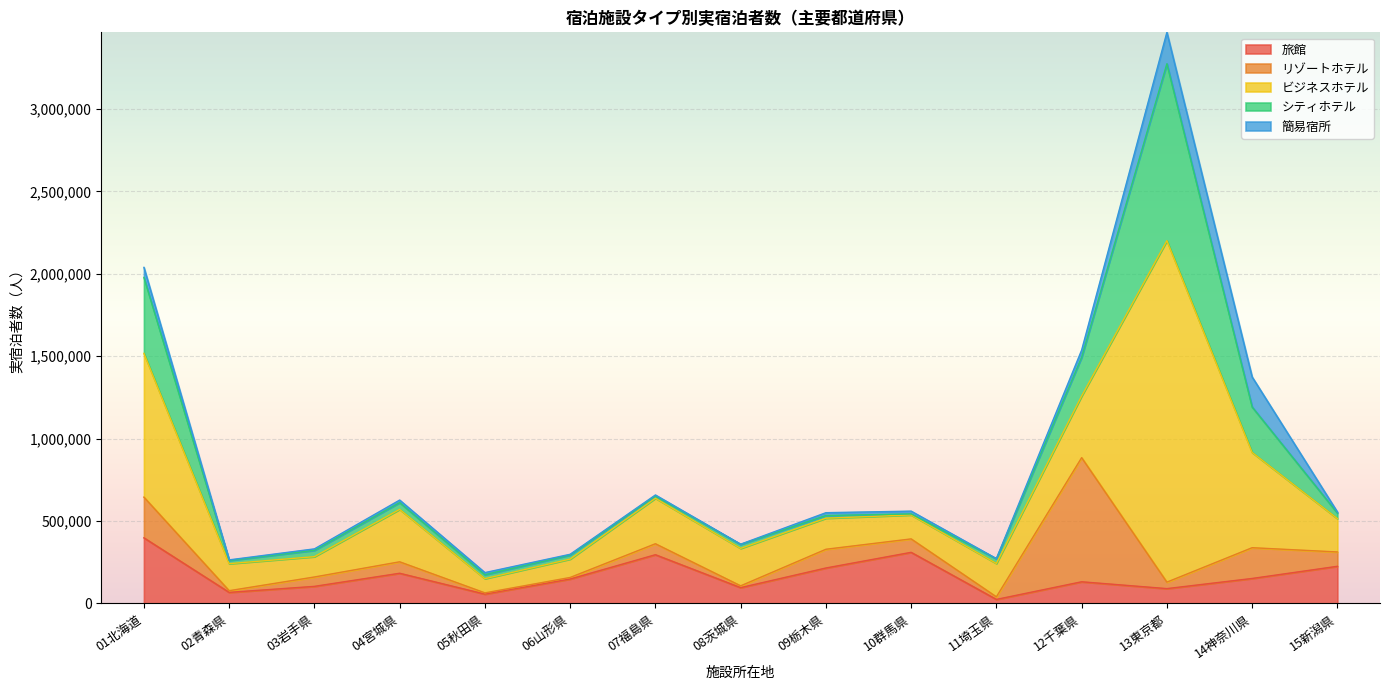

Rank the series at 15新潟県 from highest to lowest value.

旅館, ビジネスホテル, リゾートホテル, シティホテル, 簡易宿所